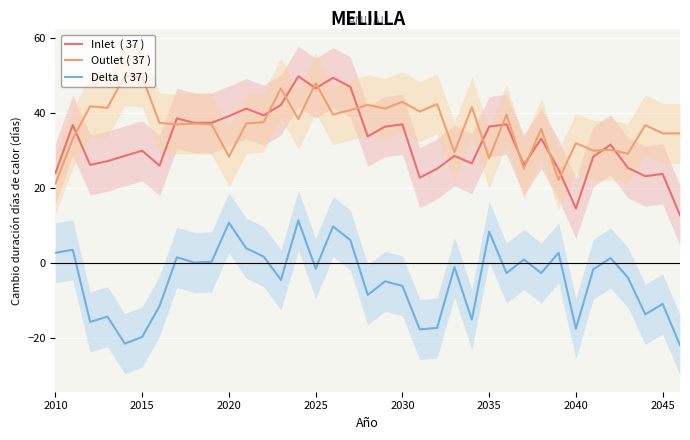

Reading left to right, what are all the values shown in this chart?

Inlet  ( 37 ): 24.0	36.8	26.2	27.2	28.6	30.0	26.0	38.6	37.4	37.4	39.2	41.2	39.4	42.2	49.8	46.6	49.4	47.0	33.8	36.4	37.0	22.8	25.2	28.6	26.6	36.4	37.0	26.2	33.2	25.0	14.6	28.4	31.6	25.4	23.2	23.8	12.8
Outlet ( 37 ): 21.2	33.2	41.8	41.4	50.0	49.6	37.4	37.0	37.2	37.0	28.4	37.2	37.6	46.6	38.4	48.0	39.6	40.8	42.2	41.2	43.0	40.4	42.4	29.6	41.6	28.0	39.6	25.2	35.8	22.2	32.0	30.0	30.2	29.2	36.8	34.6	34.6
Delta  ( 37 ): 2.8	3.6	-15.6	-14.2	-21.4	-19.6	-11.4	1.6	0.2	0.4	10.8	4.0	1.8	-4.4	11.4	-1.4	9.8	6.2	-8.4	-4.8	-6.0	-17.6	-17.2	-1.0	-15.0	8.4	-2.6	1.0	-2.6	2.8	-17.4	-1.6	1.4	-3.8	-13.6	-10.8	-21.8